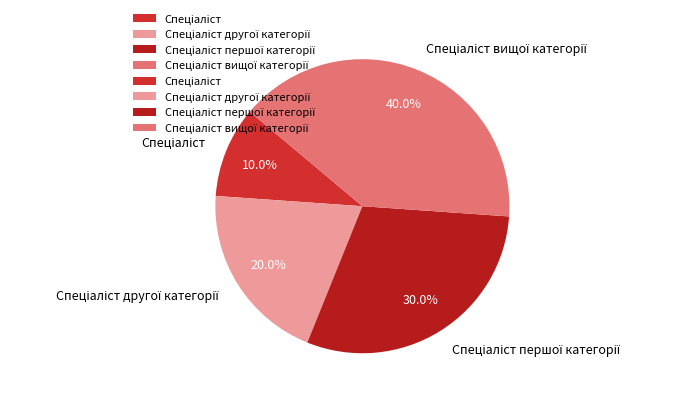

Is there a majority slice in this chart?

No